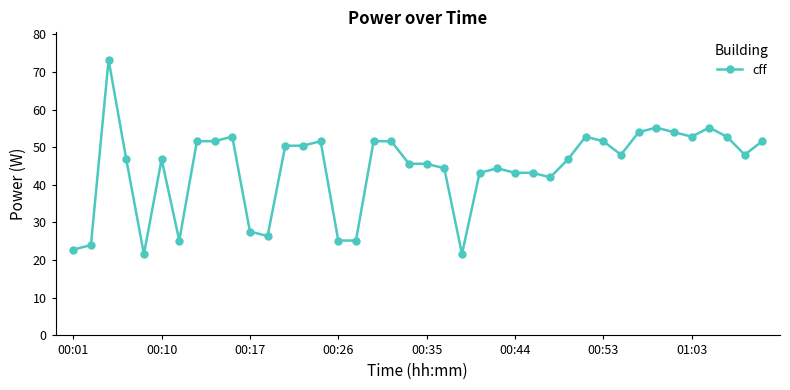

What is the sum of all values?

1772.4